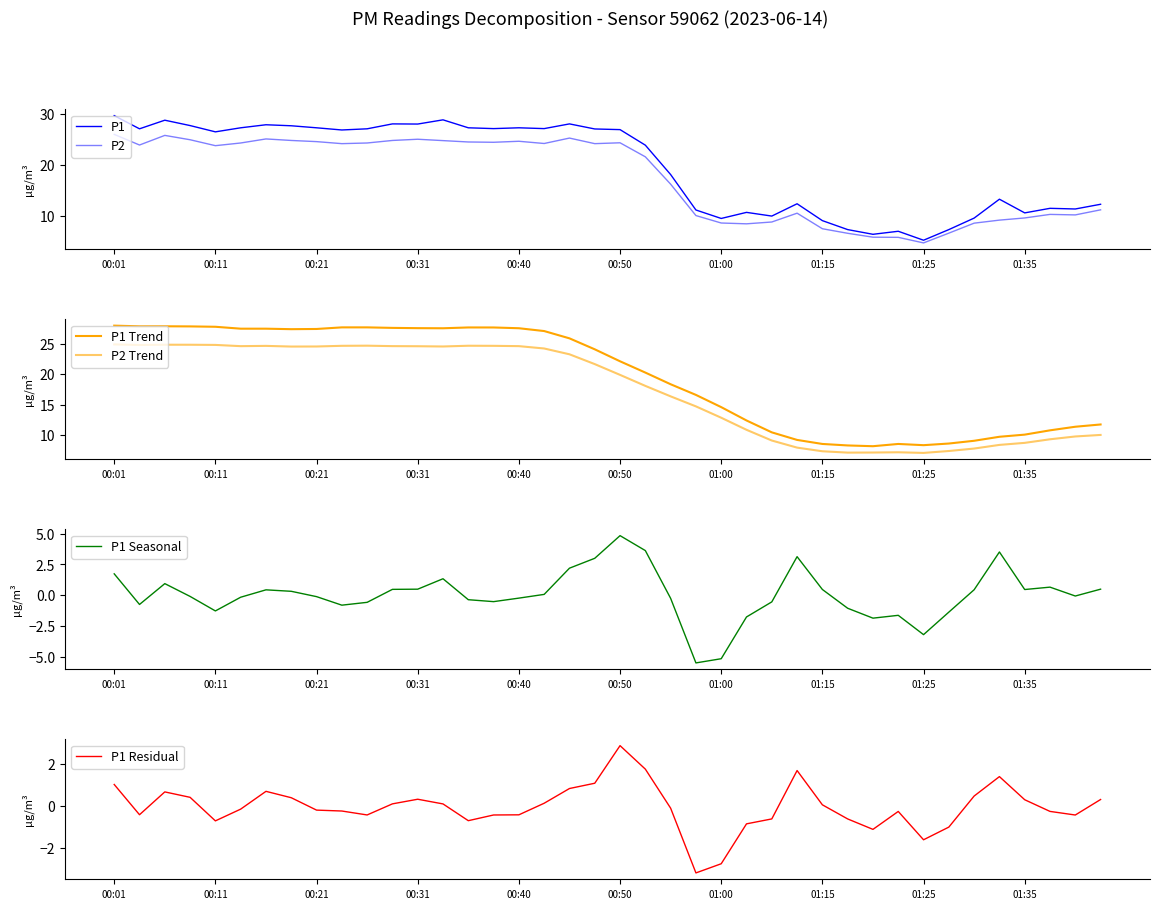

What is the difference between the second highest and minimum values in the P1 series?

23.8